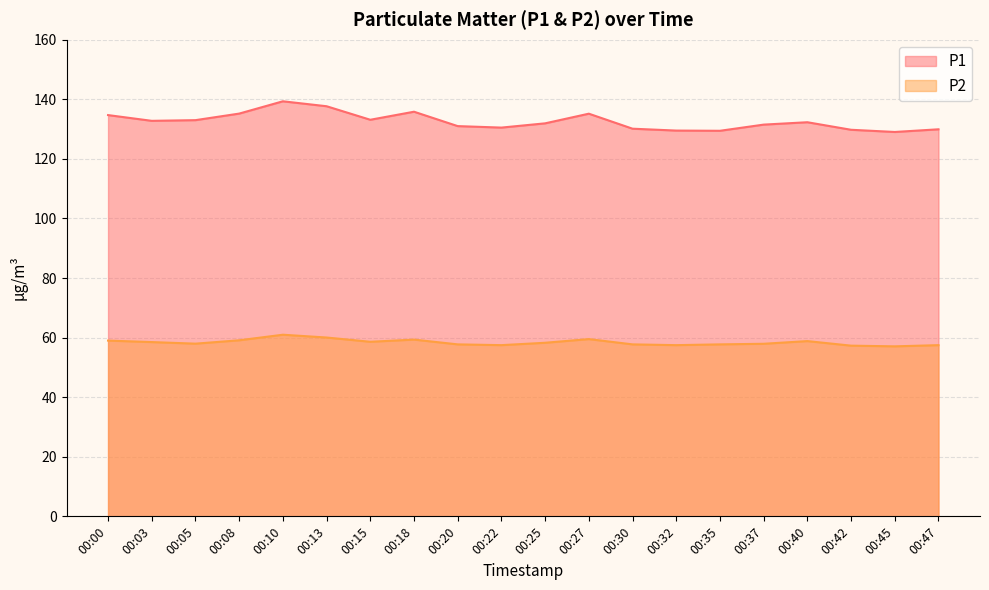

The value of P1 at 00:15 is 133.1. True or false?

True